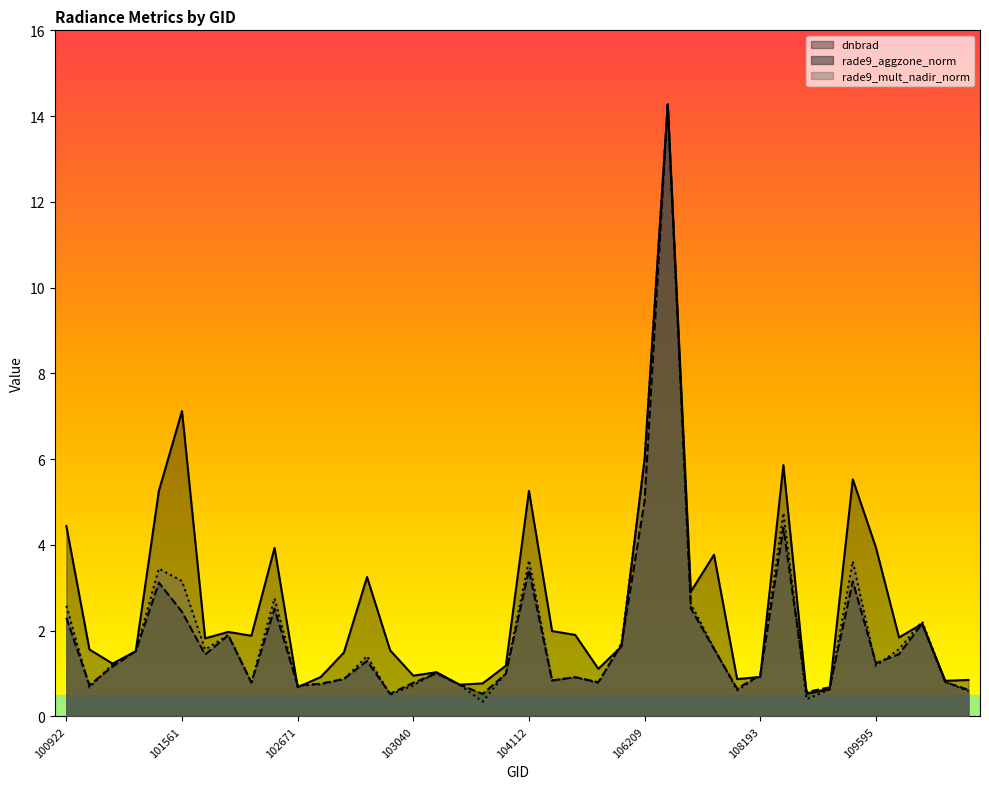

What is the difference between the dnbrad values at 104229 and 102792?

1.1